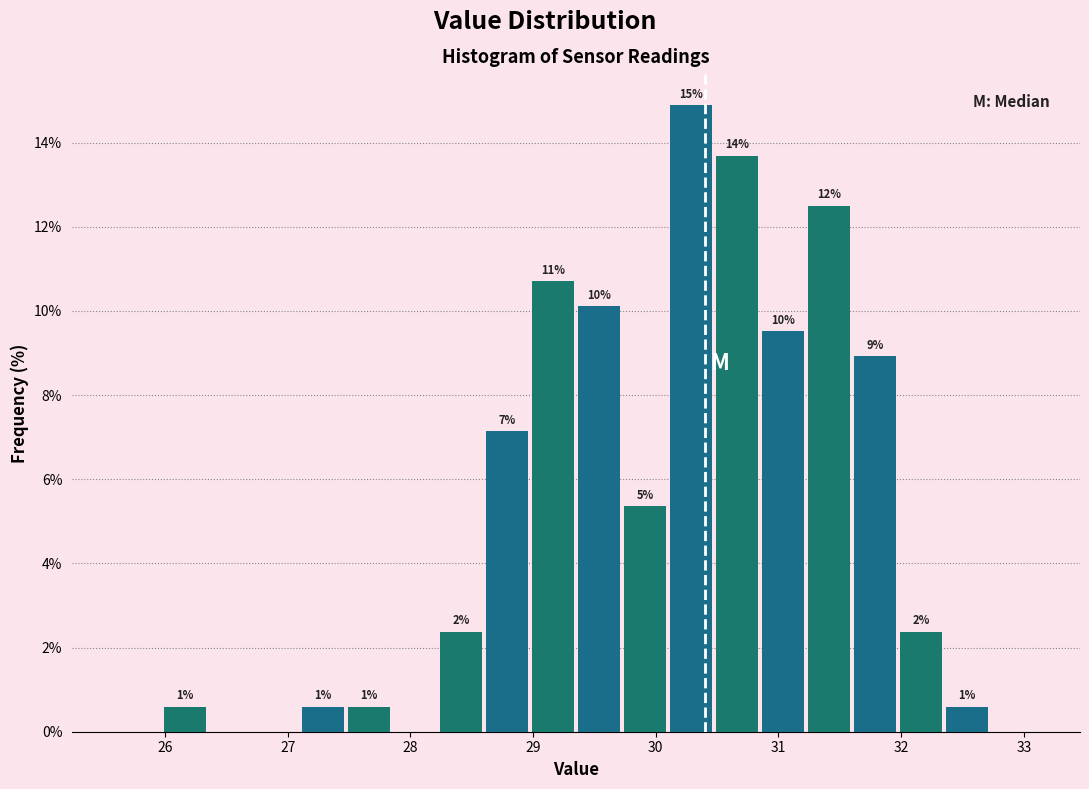

Around what value on the x-axis is the tallest bar? Give the approximate position of its centre, as read against the axis.

30.3